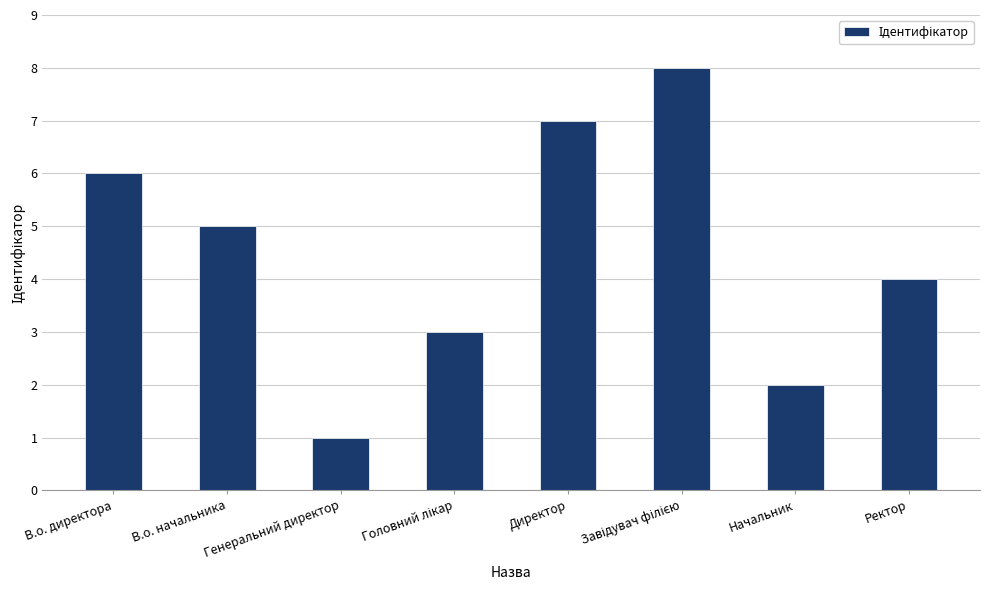

What is the difference between the second highest and minimum values?

6